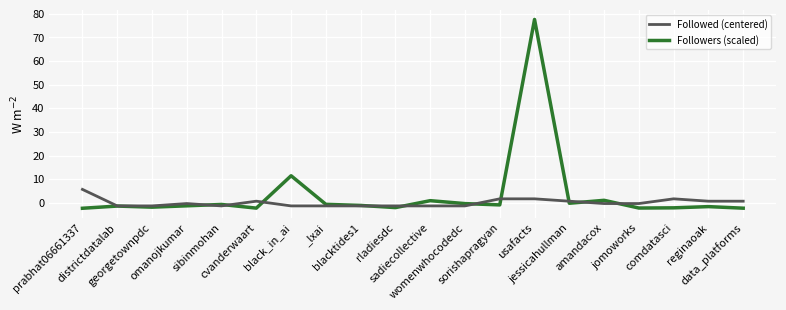

Which series ends up on top after the final intersection of Followed (centered) and Followers (scaled)?

Followed (centered)